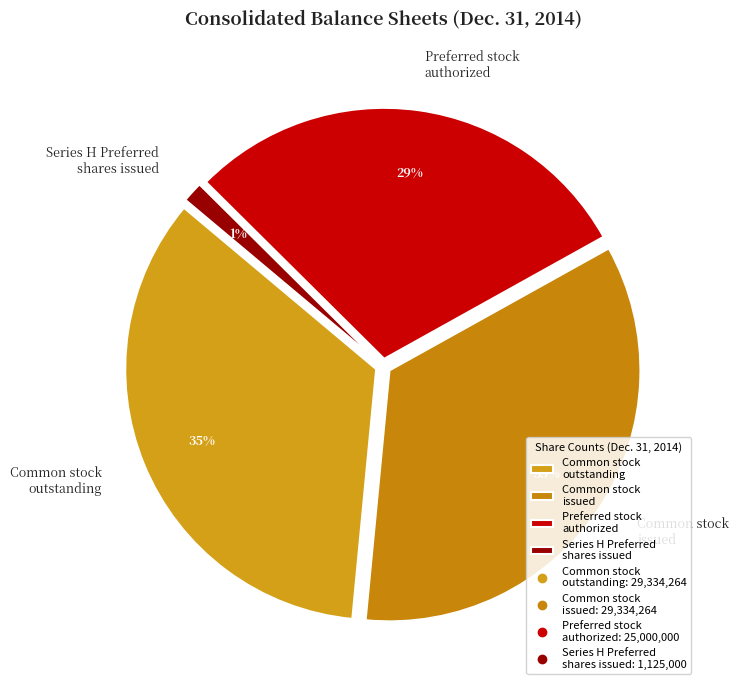

Does any single category account for the majority?

No